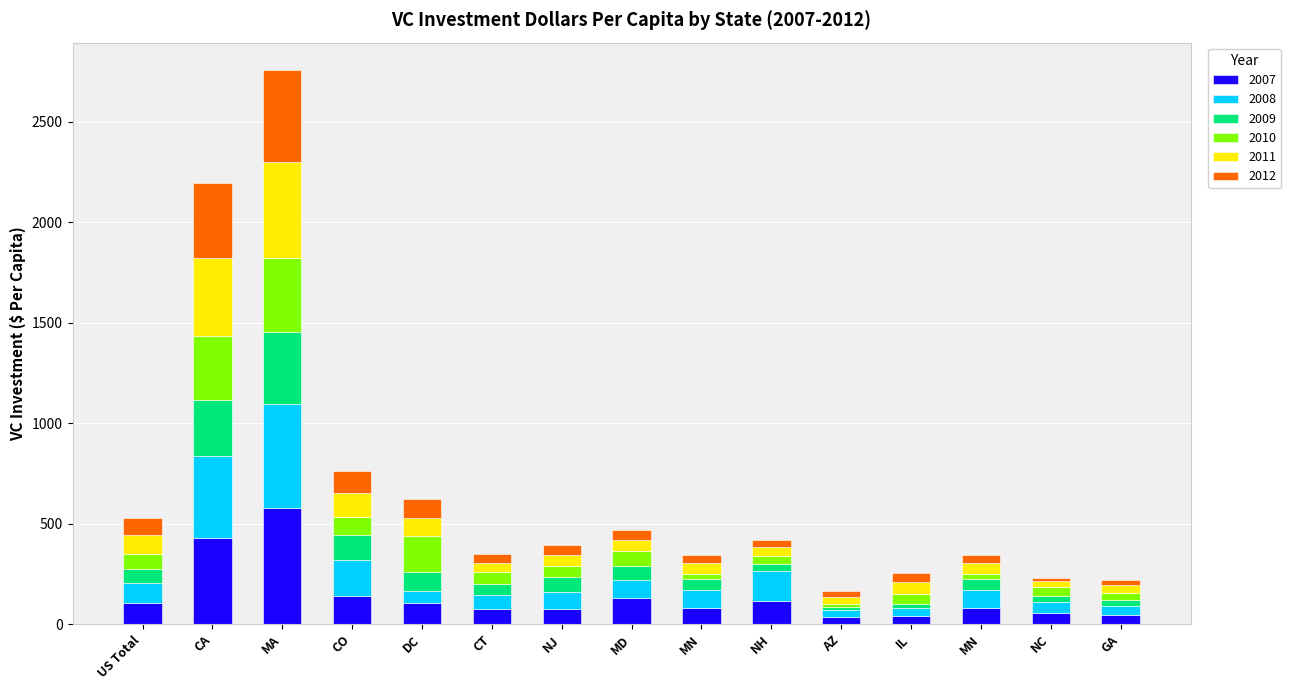

Count the number of data series in this chart.

6